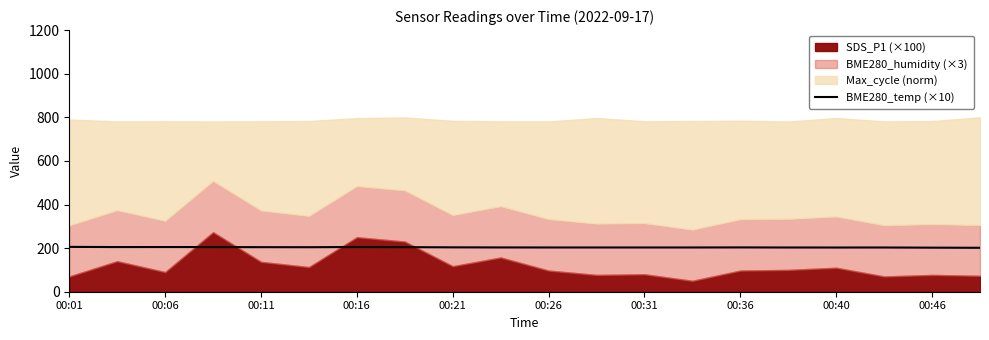

The value of BME280_temp (×10) at 00:16 is 120.2. True or false?

False